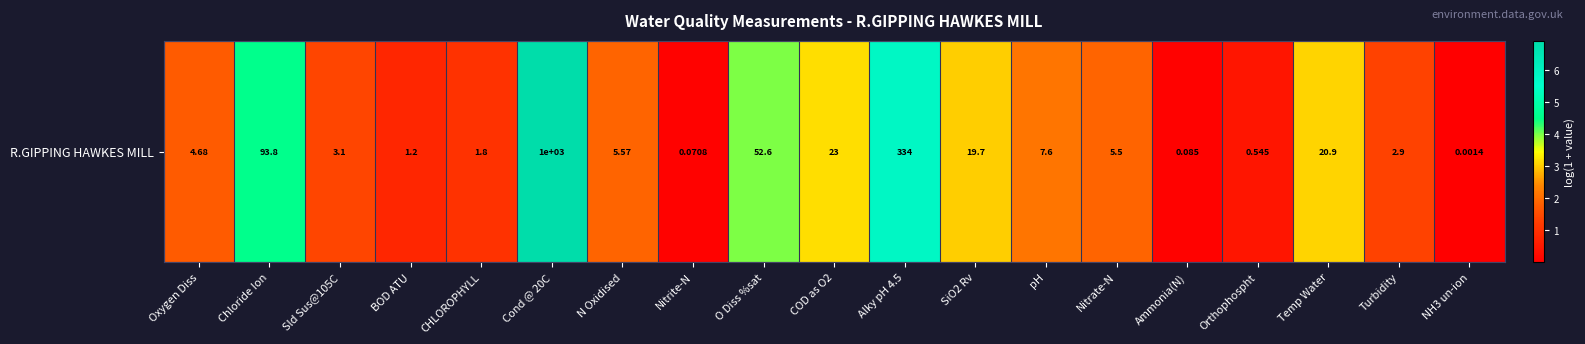

Reading right to left, what are all the values shown in this chart?

NH3 un-ion=0.0	Turbidity=1.4	Temp Water=3.1	Orthophospht=0.4	Ammonia(N)=0.1	Nitrate-N=1.9	pH=2.2	SiO2 Rv=3.0	Alky pH 4.5=5.8	COD as O2=3.2	O Diss %sat=4.0	Nitrite-N=0.1	N Oxidised=1.9	Cond @ 20C=6.9	CHLOROPHYLL=1.0	BOD ATU=0.8	Sld Sus@105C=1.4	Chloride Ion=4.6	Oxygen Diss=1.7